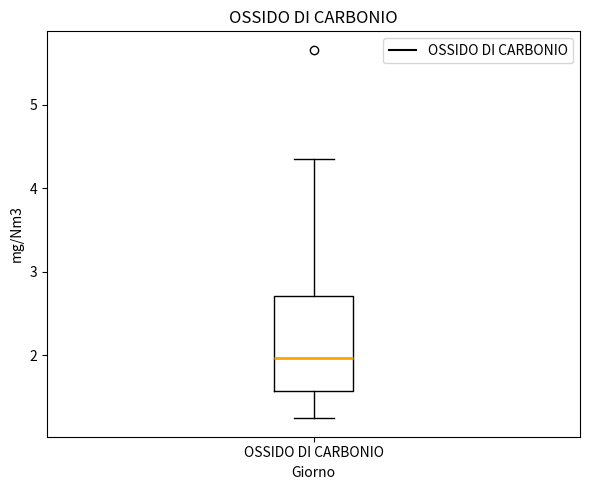

Transcribe this box plot: give where the median line is, the range the box spans, and where the two whiskers end, as read against the y-axis. The values are not printed on the chart, so give them approximately, as read against the axis.

median 2.0, box 1.6 to 2.7, whiskers 1.2 to 4.4